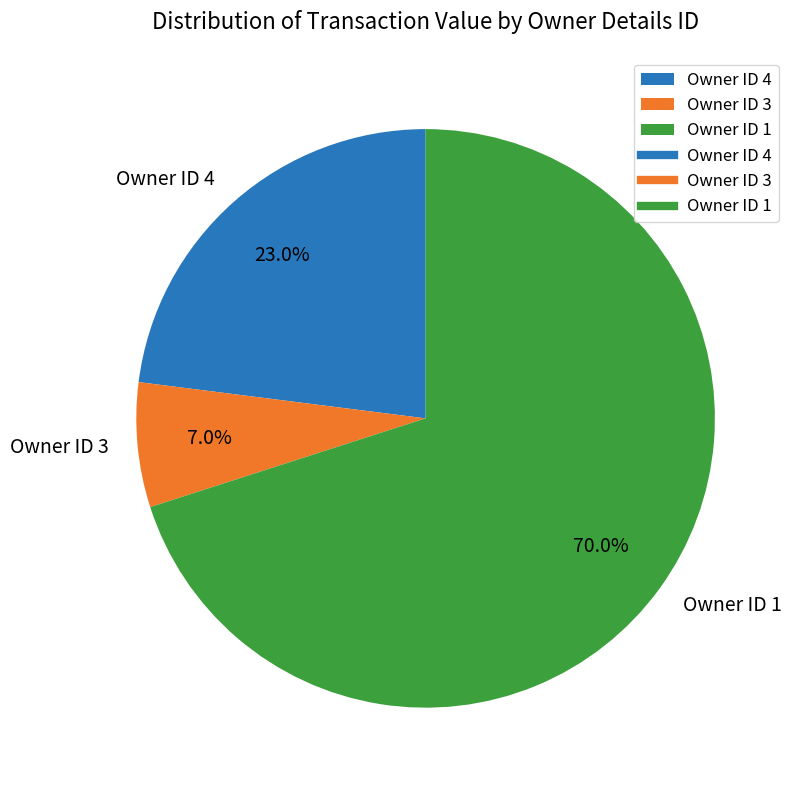

Rank the categories by value from lowest to highest.

Owner ID 3, Owner ID 4, Owner ID 1